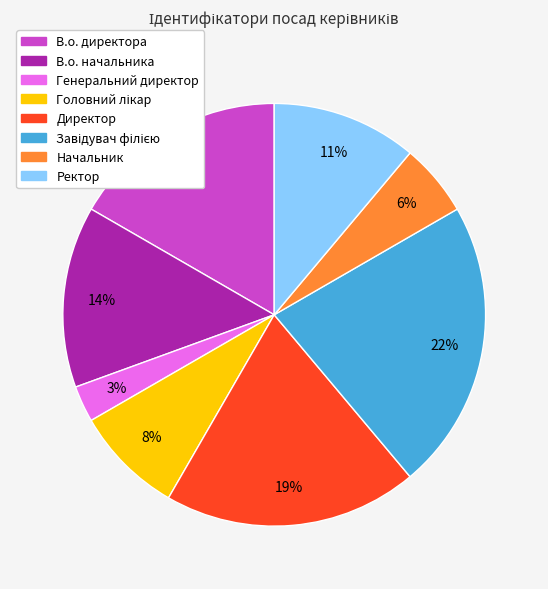

How many segments does this pie chart have?

8